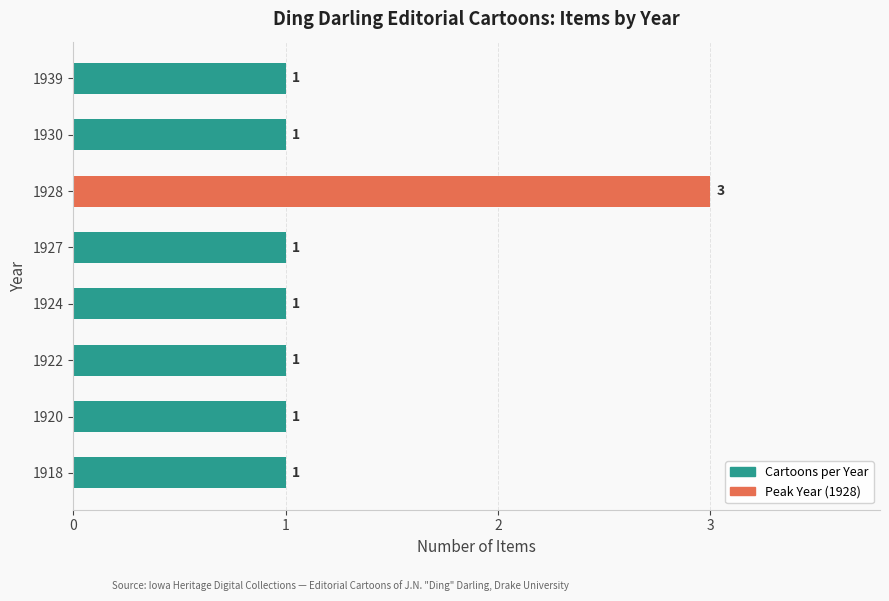

Approximately how many times larger is the value at 1927 compared to 1930?

1.0